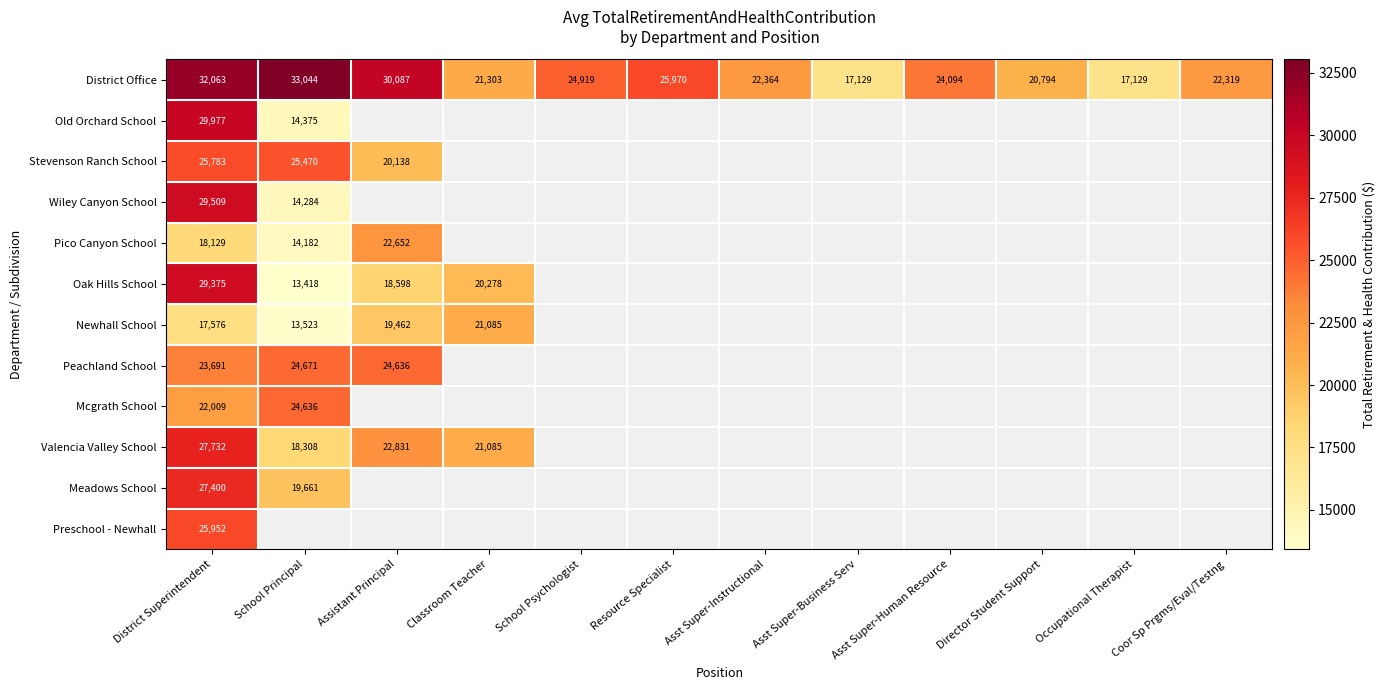

At District Superintendent, list the series in order from largest to smallest.

District Office, Old Orchard School, Wiley Canyon School, Oak Hills School, Valencia Valley School, Meadows School, Preschool - Newhall, Stevenson Ranch School, Peachland School, Mcgrath School, Pico Canyon School, Newhall School